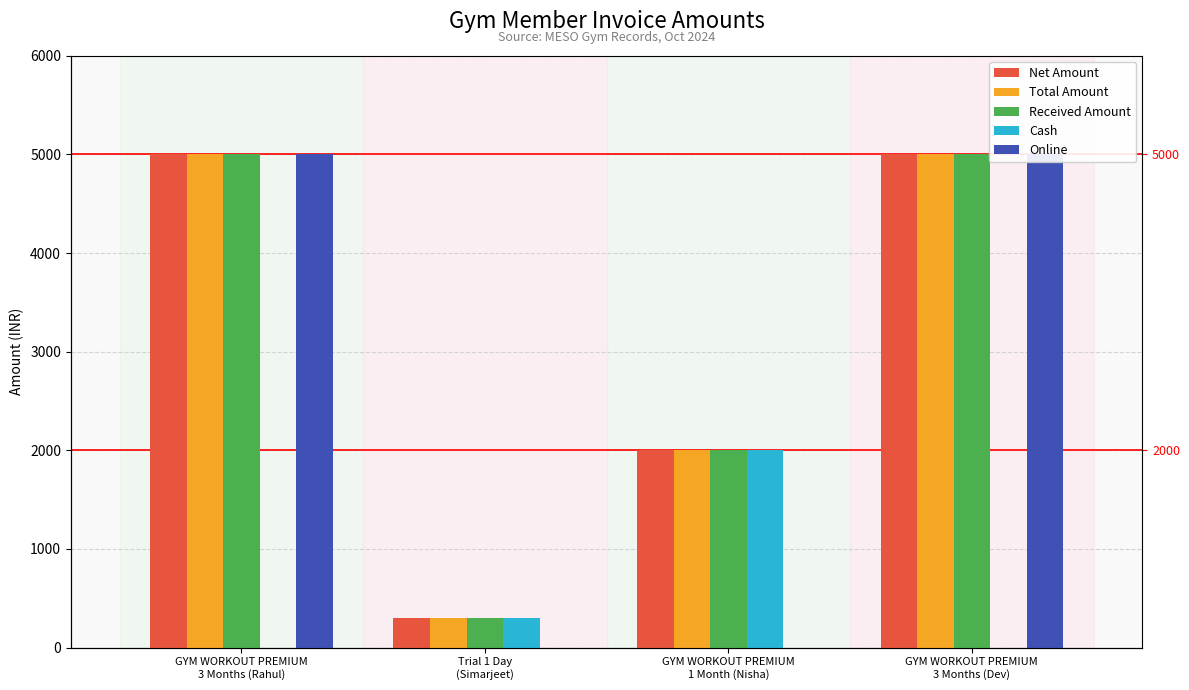

At which category is the sum across all series the highest?

GYM WORKOUT PREMIUM
3 Months (Rahul)